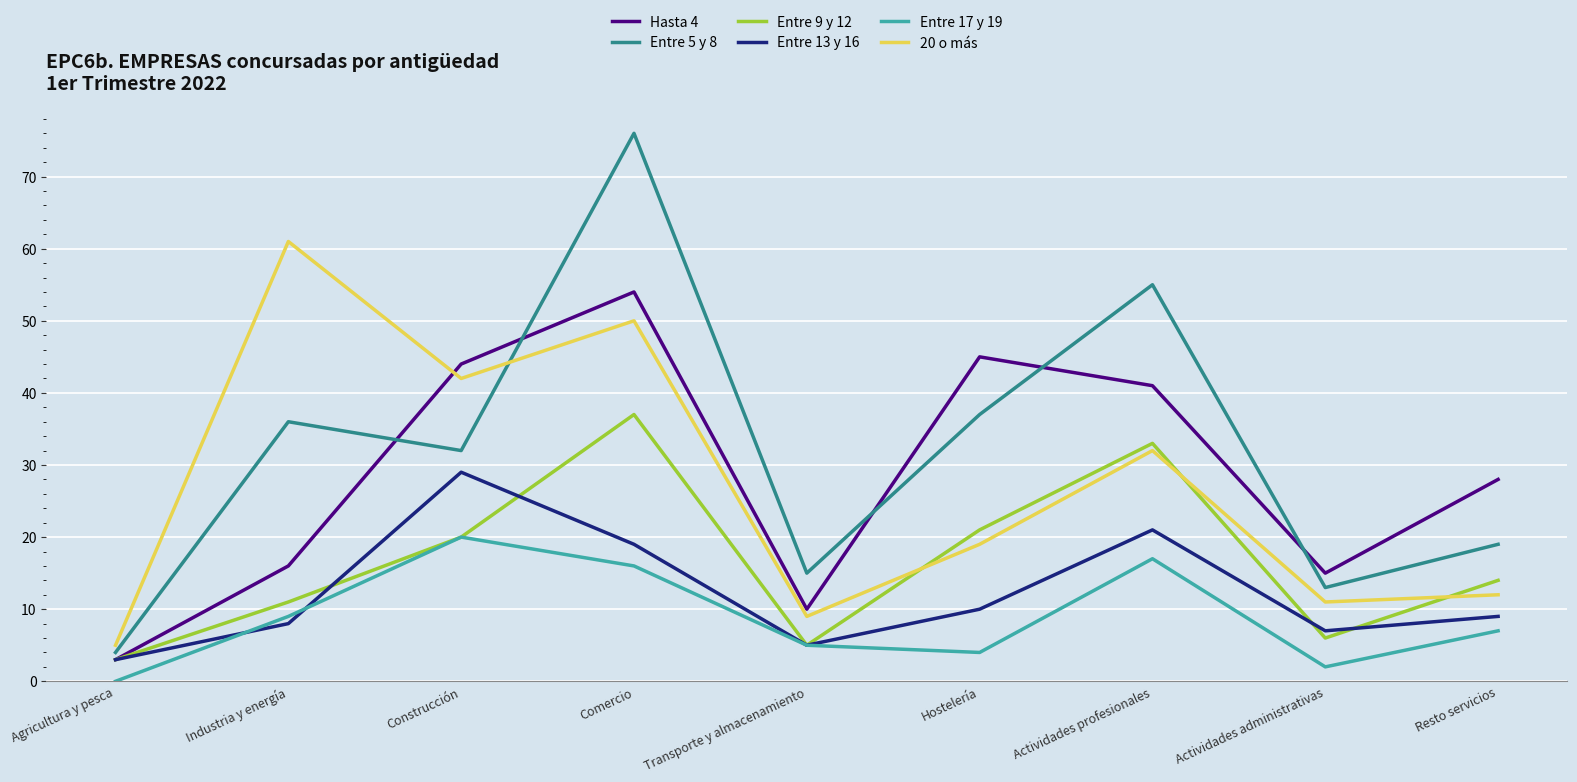

Does the chart have visible grid lines?

Yes